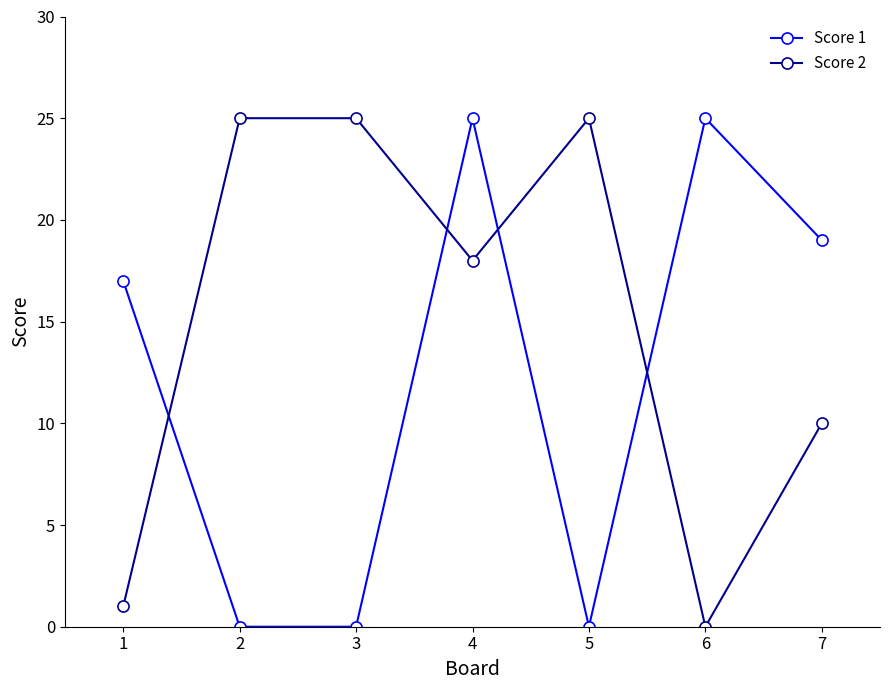

List the series in order of their overall mean, lowest first.

Score 1, Score 2